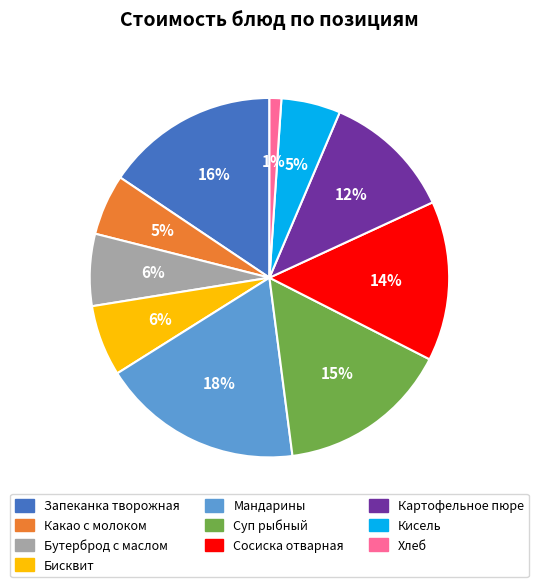

Which has a higher value, Картофельное пюре or Бутерброд с маслом?

Картофельное пюре